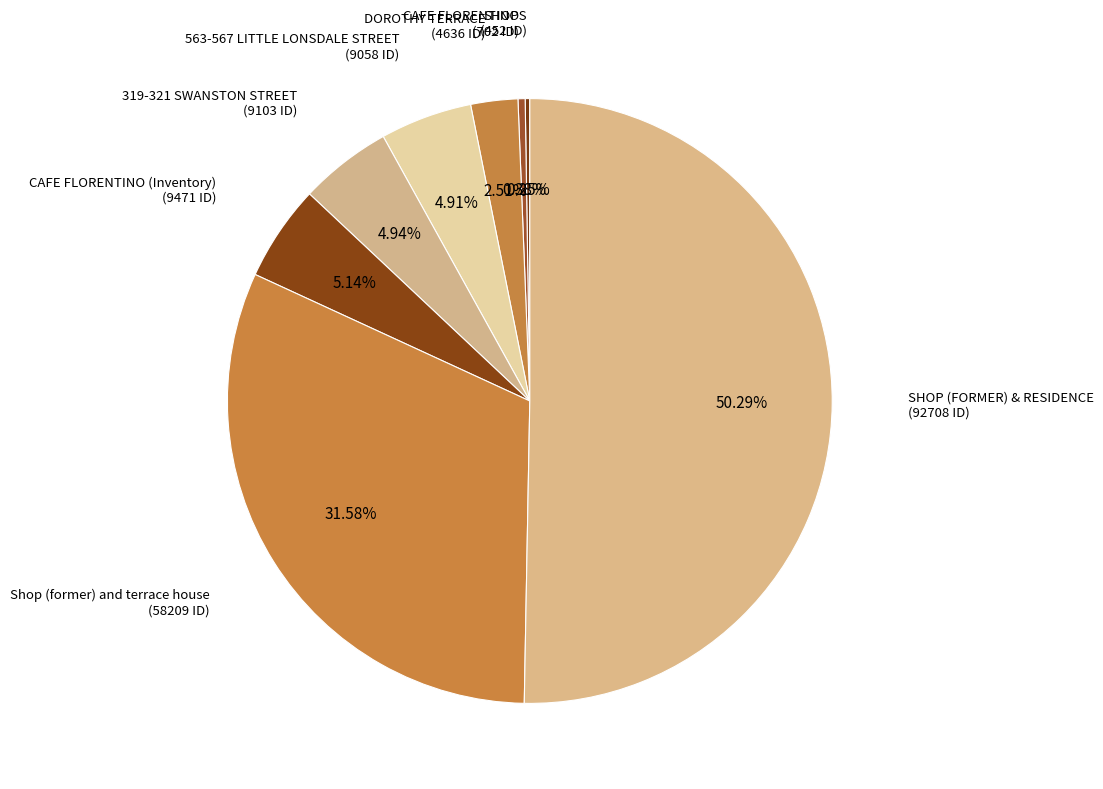

Do CAFE FLORENTINO and 563-567 LITTLE LONSDALE STREET together represent more than half of the pie?

No